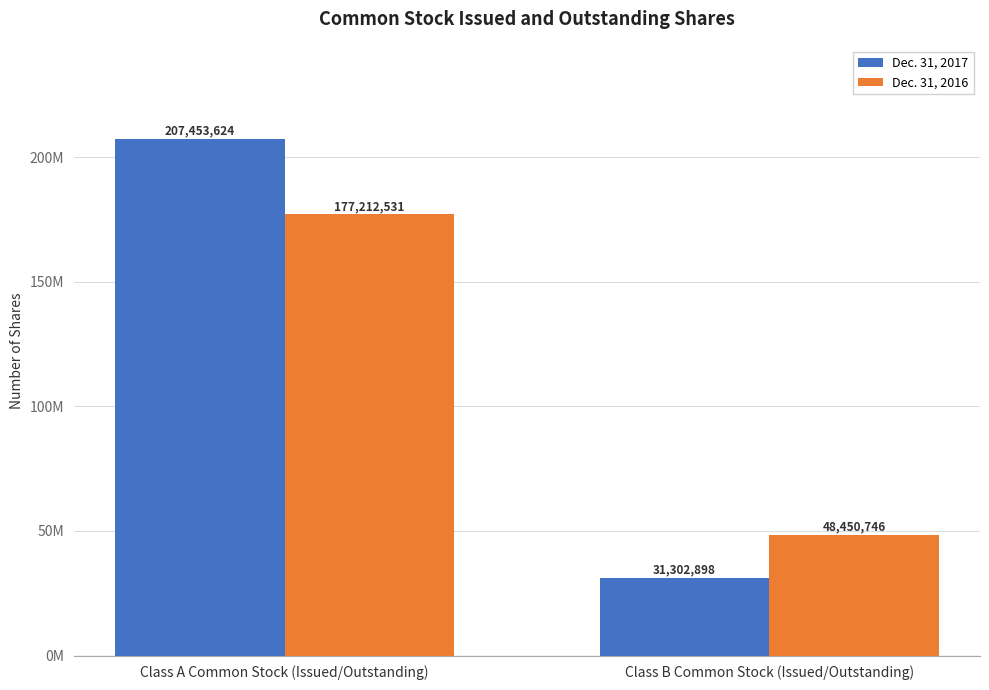

Where is Dec. 31, 2016 nearest to the value 112831638?

Class B Common Stock (Issued/Outstanding)